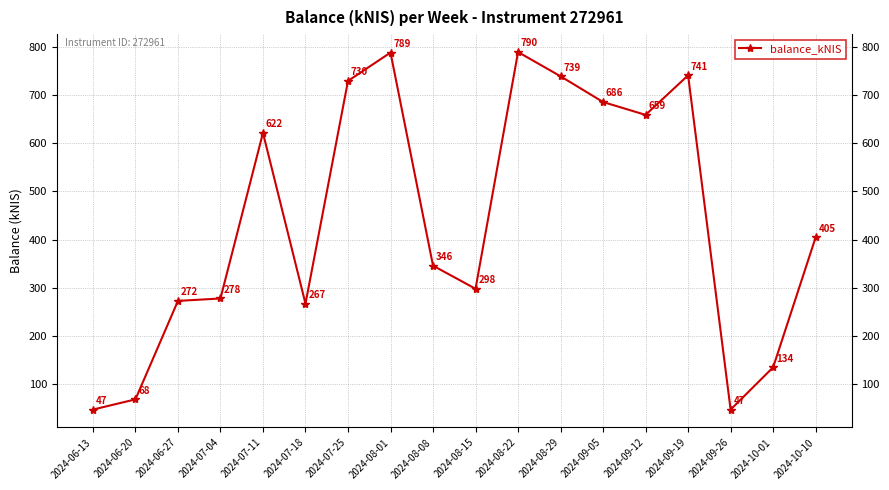

How many data points are less than 404?

9